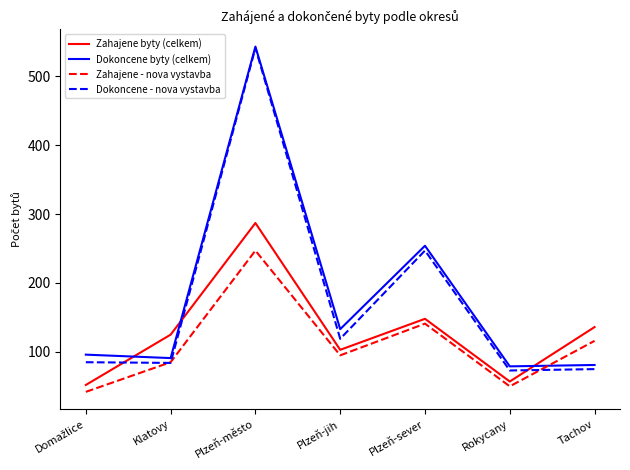

Is it true that Zahajene byty (celkem) equals 287 at Plzeň-město?

True